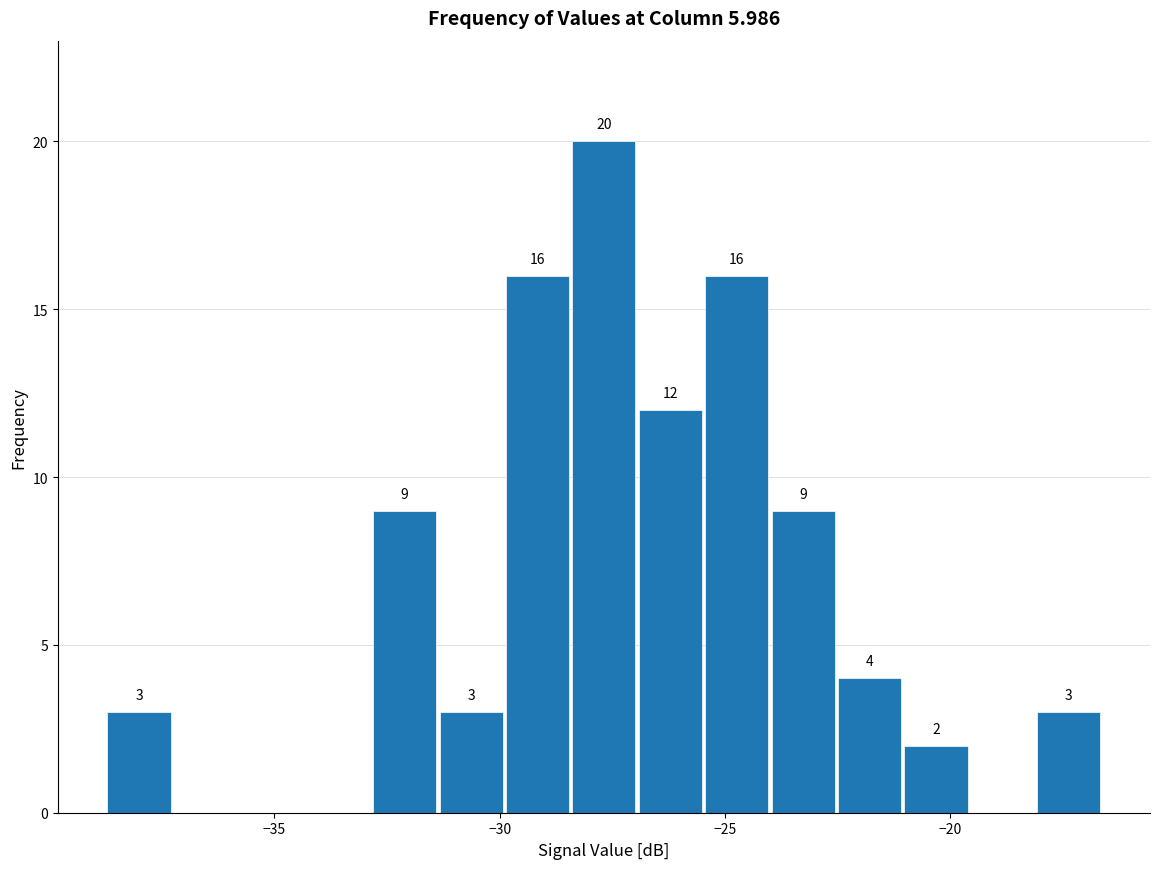

Around what value on the x-axis is the tallest bar? Give the approximate position of its centre, as read against the axis.

-27.5